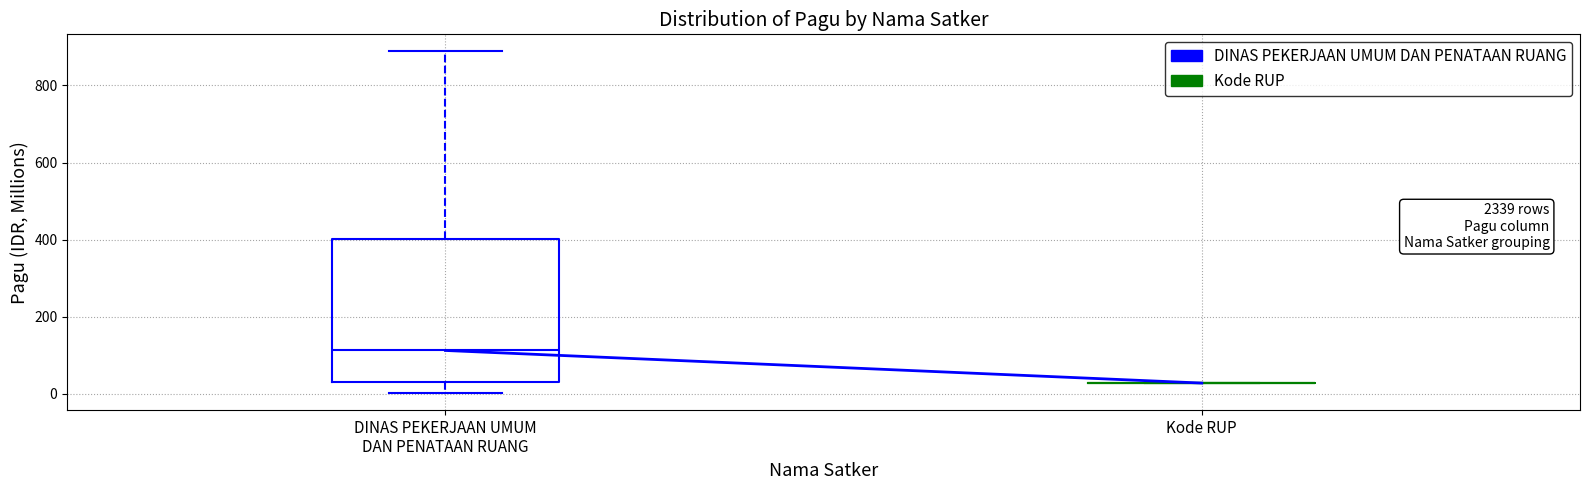

Reading left to right, read every box against the y-axis: the position of its median line, the range the box covers, and the ends of its whiskers. The values are not printed on the chart, so give them approximately, as read against the axis.

DINAS PEKERJAAN UMUM DAN PENATAAN RUANG: median 120, box 40 to 400, whiskers 0 to 880
Kode RUP: box collapsed to a line at 20, whiskers 20 to 20